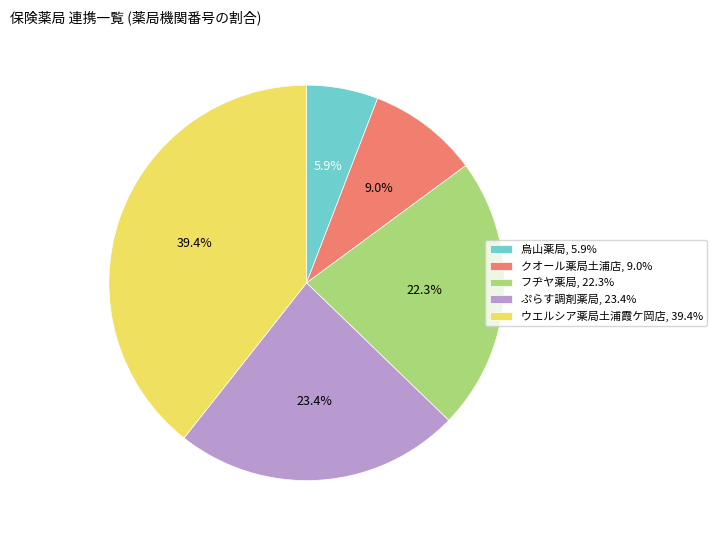

How much of the chart is everything except 烏山薬局?

94.1%